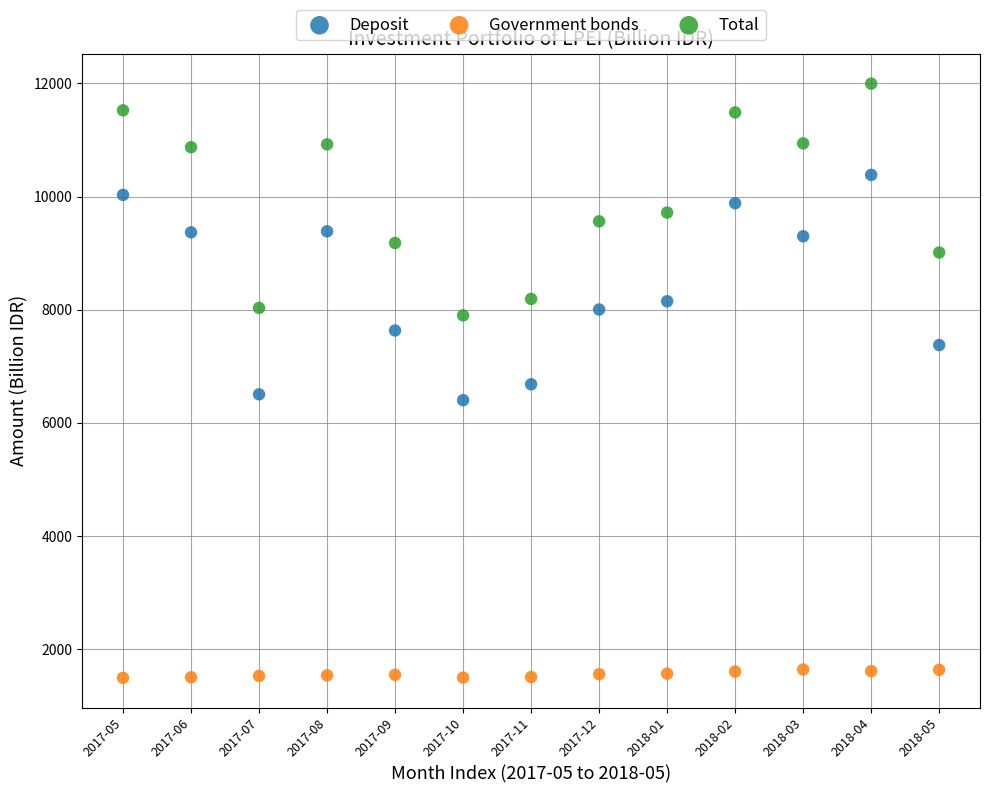

Across all data points, what is the range of Y values (max minus min)?

10502.5